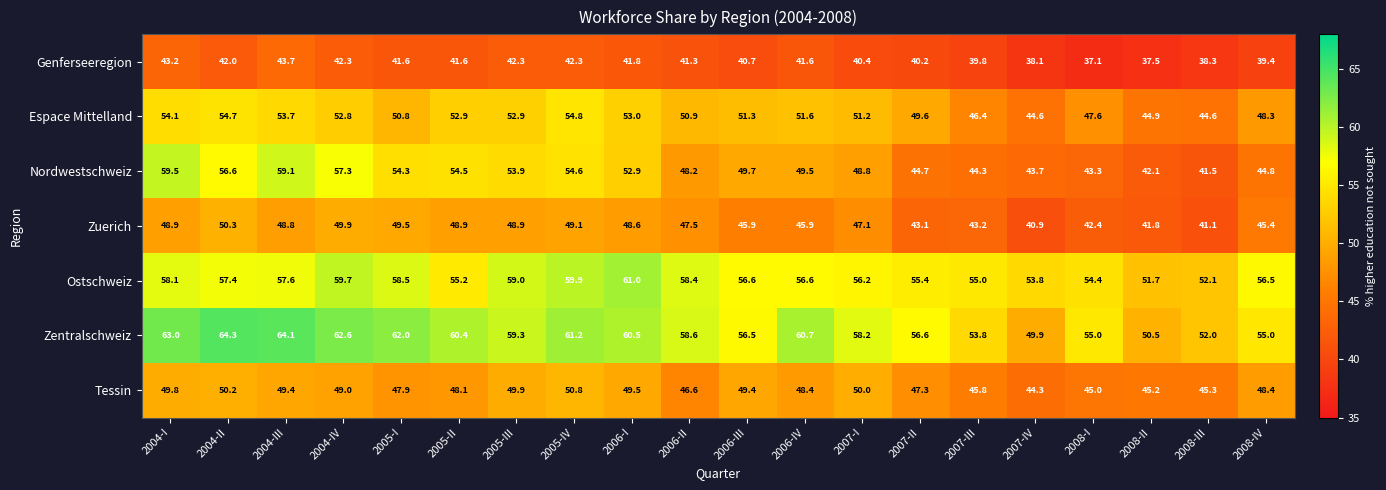

List the series in order of their peak value, lowest first.

Genferseeregion, Zuerich, Tessin, Espace Mittelland, Nordwestschweiz, Ostschweiz, Zentralschweiz